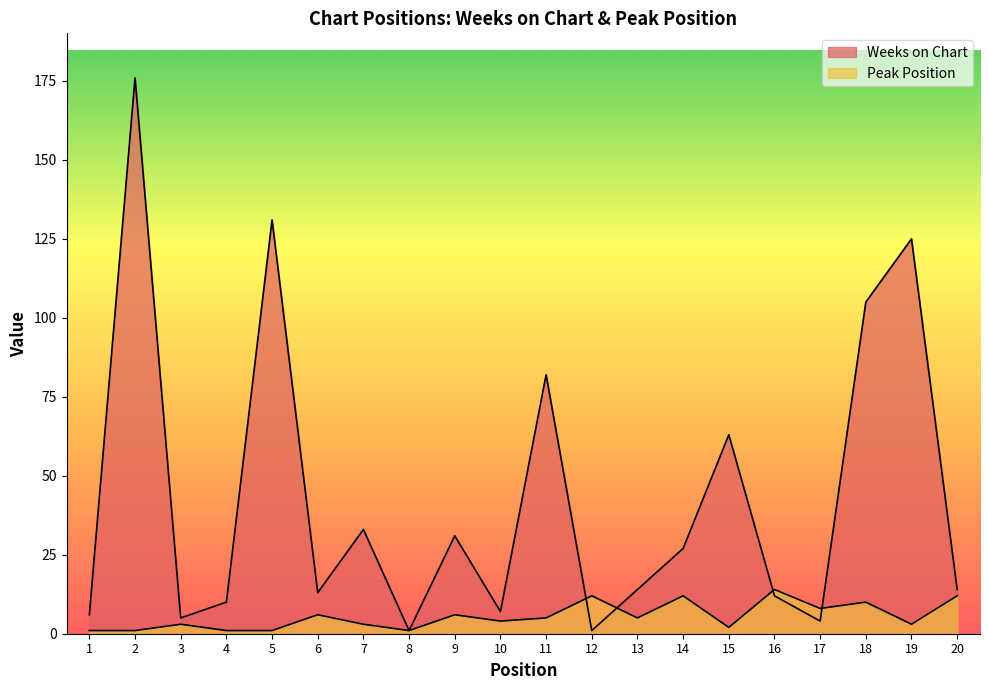

How many lines are shown in the chart?

2